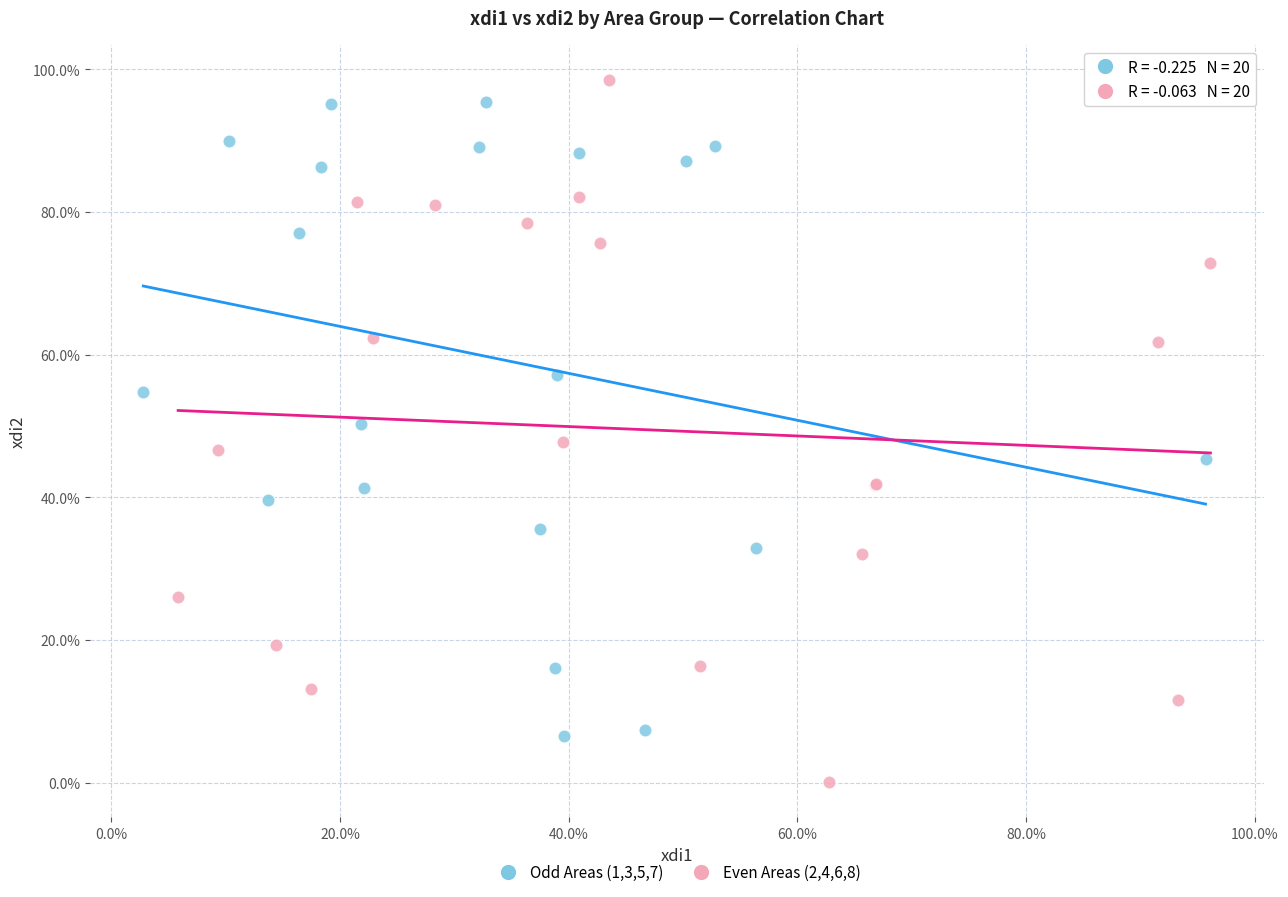

Which series has the widest spread of Y values?

Even Areas (2,4,6,8)